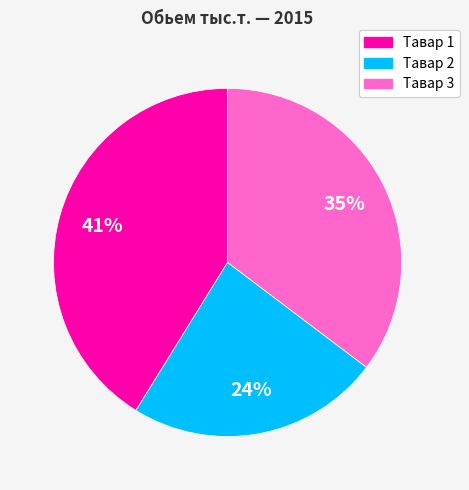

Is the sum of Тавар 3 and Тавар 1 greater than half?

Yes